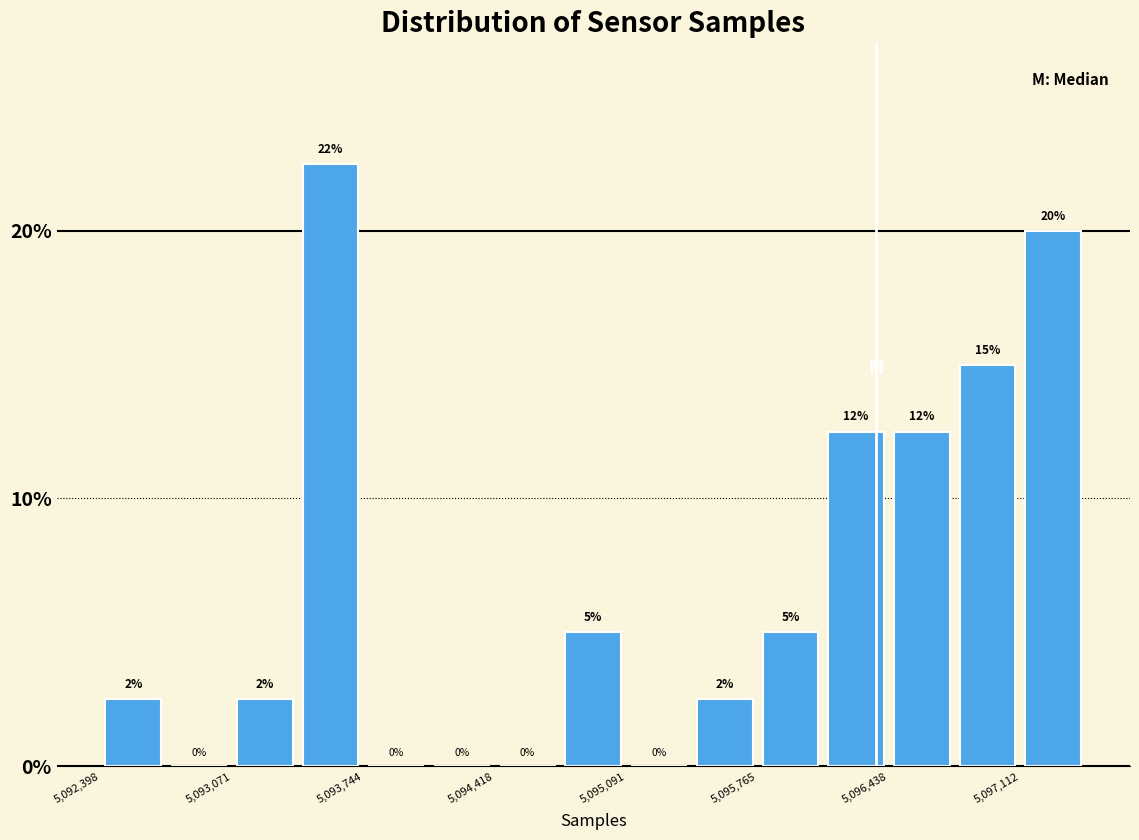

Around what value on the x-axis is the tallest bar? Give the approximate position of its centre, as read against the axis.

5093600